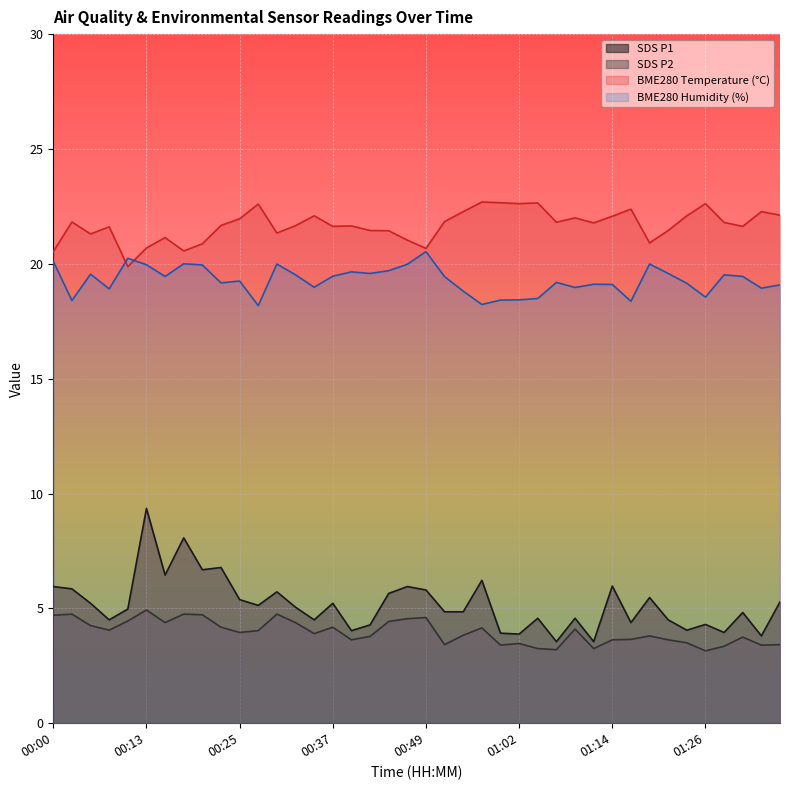

What is the difference between the second highest and second lowest values in the SDS_P2 series?

1.5